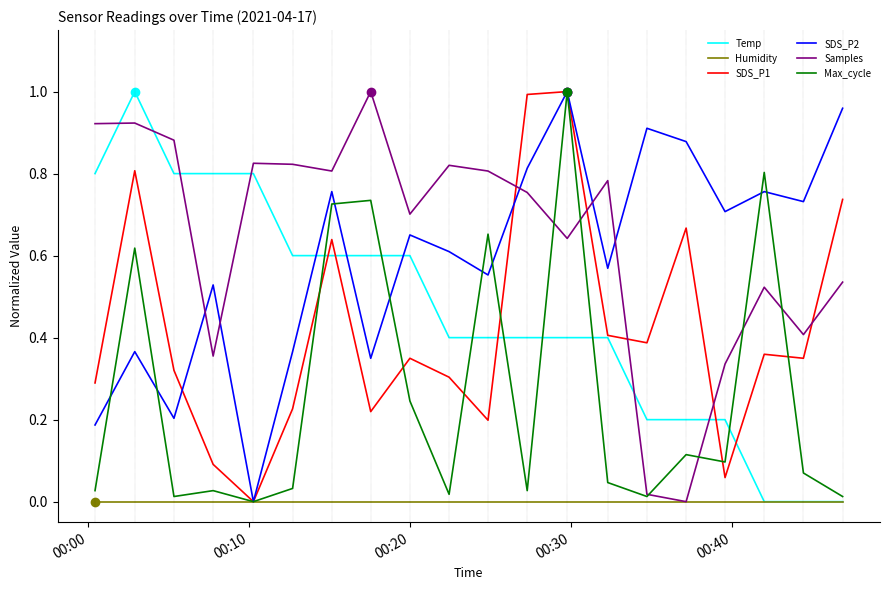

Which series has the largest total across all categories?

Samples